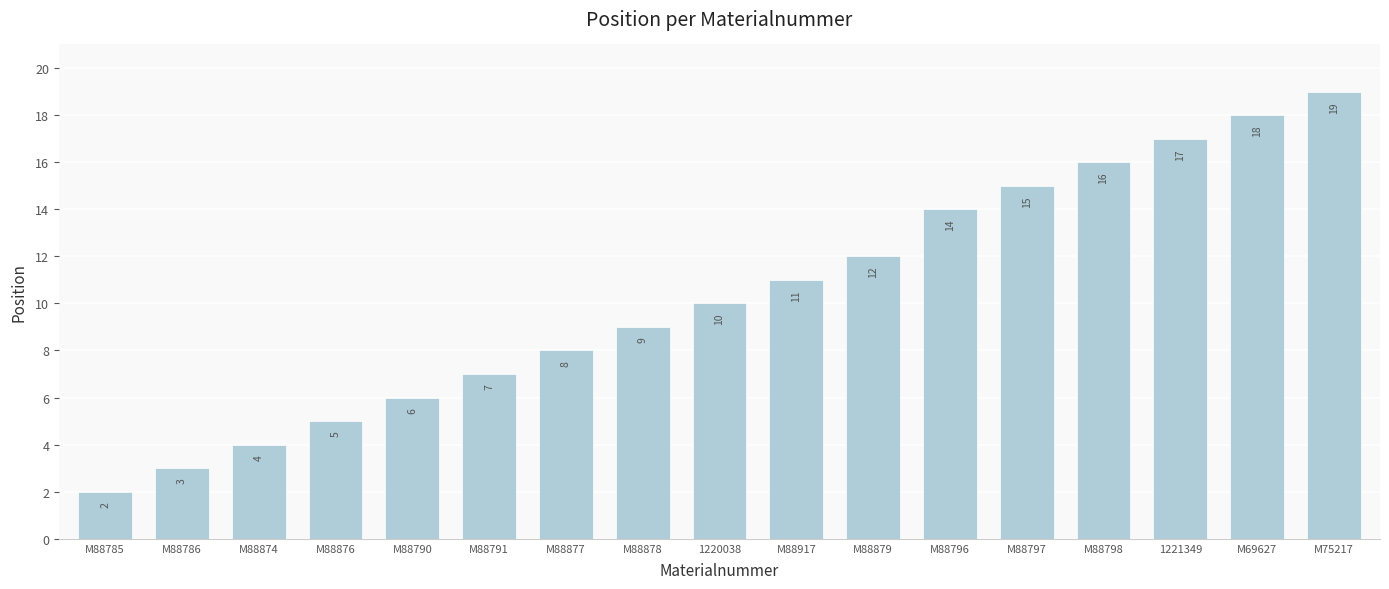

What is the ratio of the value at M88785 to the value at 1220038?

0.2